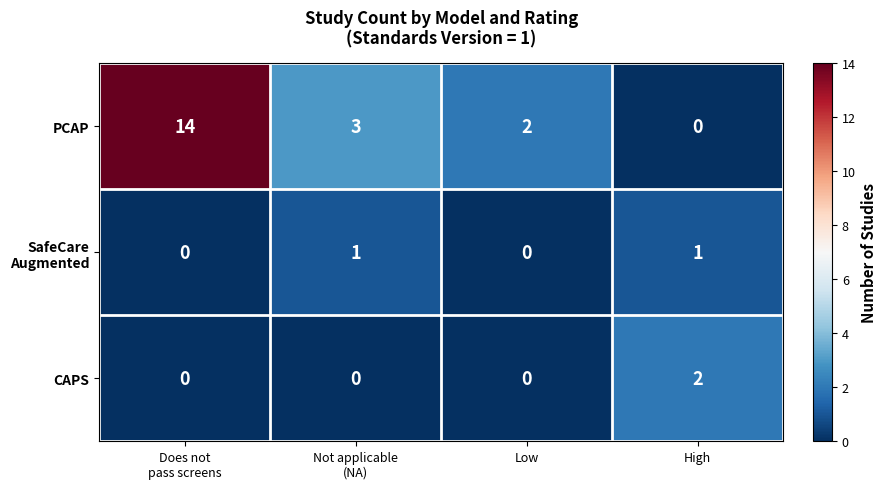

What is the maximum value for PCAP?

14